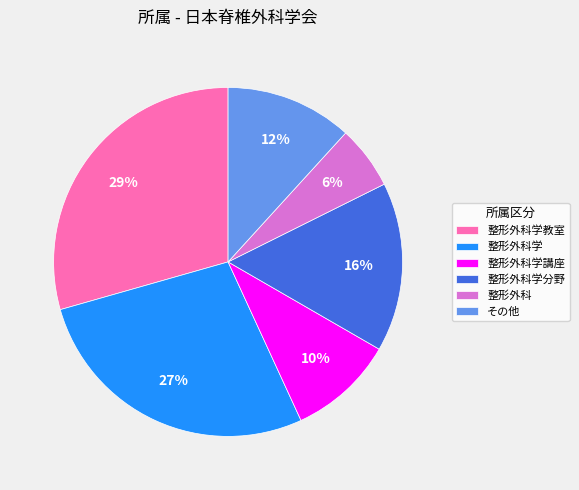

Rank the categories by value from lowest to highest.

整形外科, 整形外科学講座, その他, 整形外科学分野, 整形外科学, 整形外科学教室